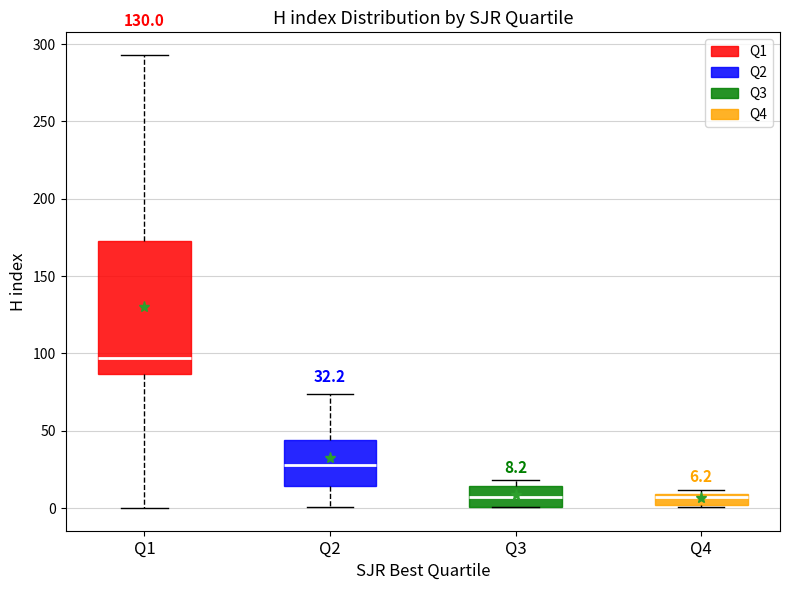

Comparing the boxes themselves (not the whiskers), which one is the tallest?

Q1